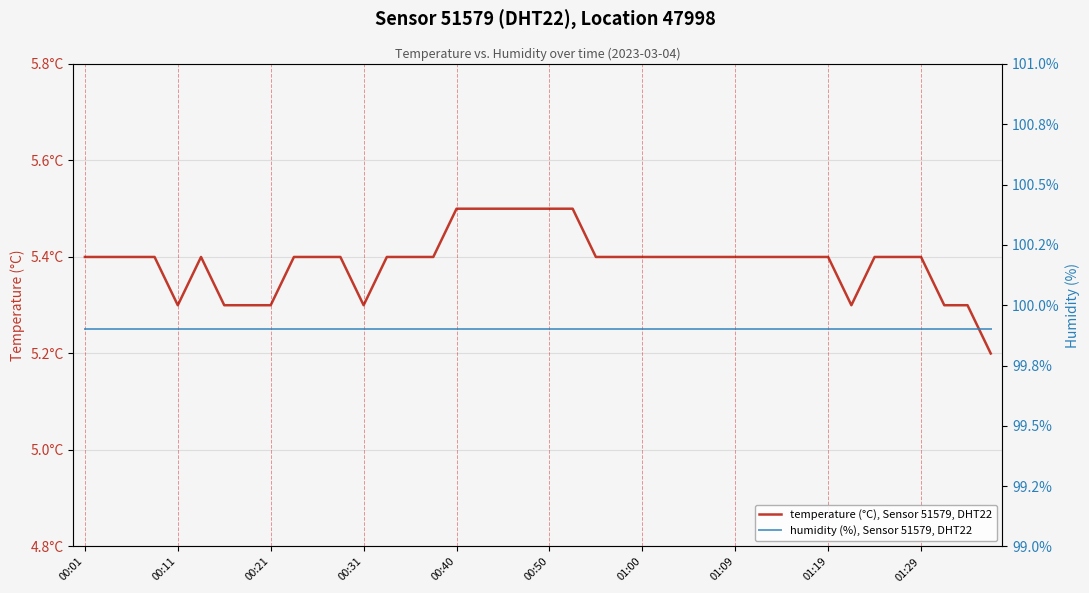

The value of temperature (°C), Sensor 51579, DHT22 at 25 is 3.2. True or false?

False